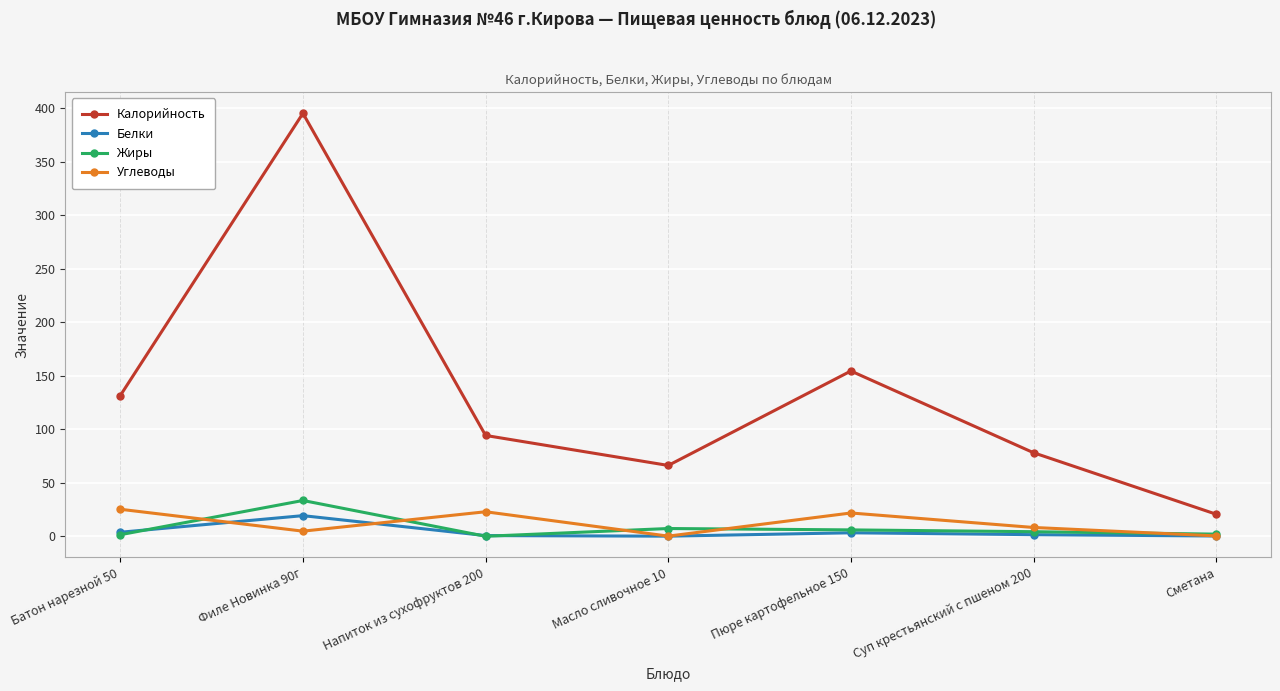

The Калорийность series shows 154.5 at Пюре картофельное 150. True or false?

True